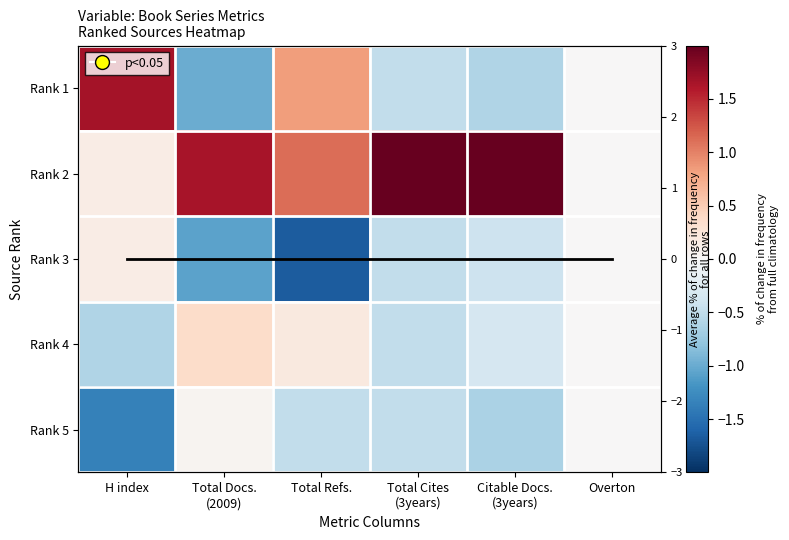

Which series has the largest range (max minus min)?

Rank 1